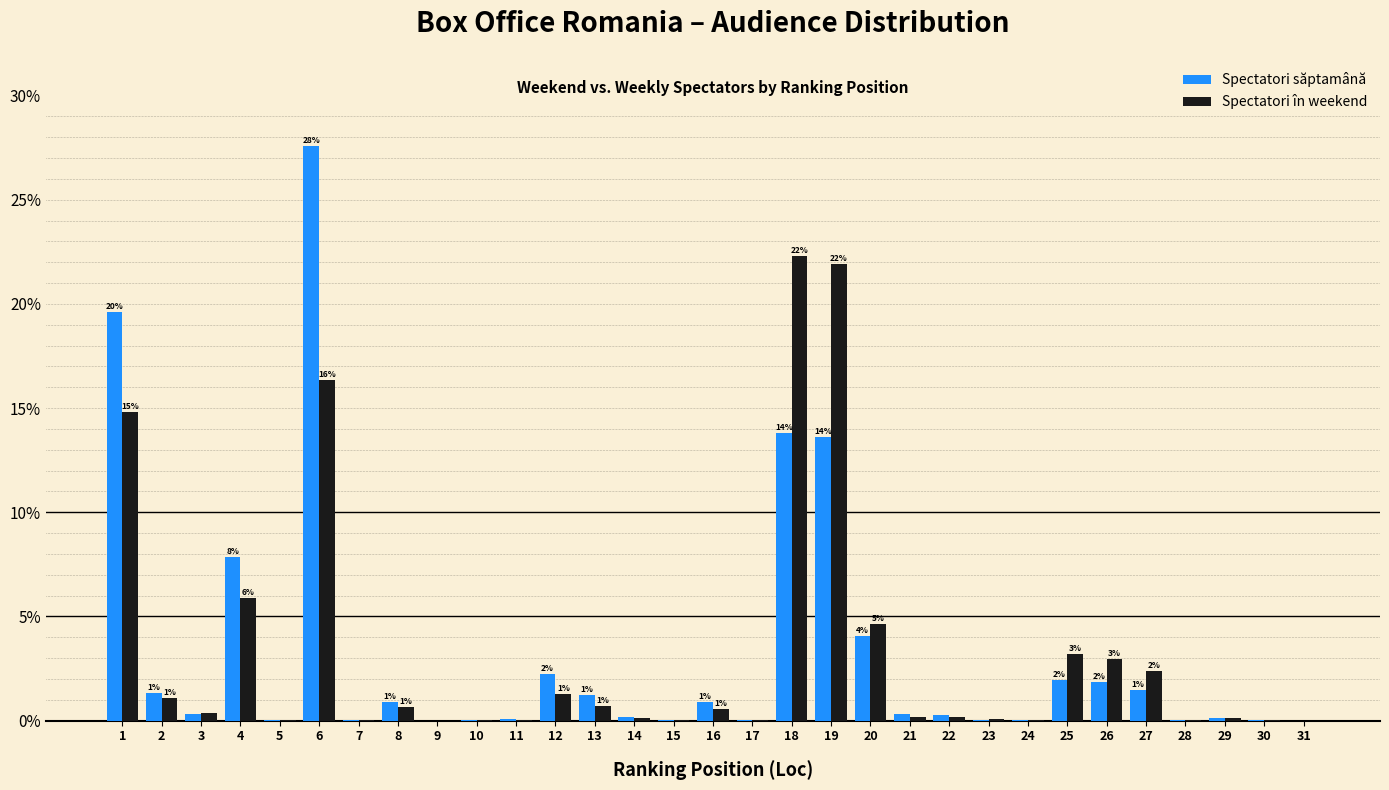

Which series changed the most between 12 and 19?

Spectatori în weekend